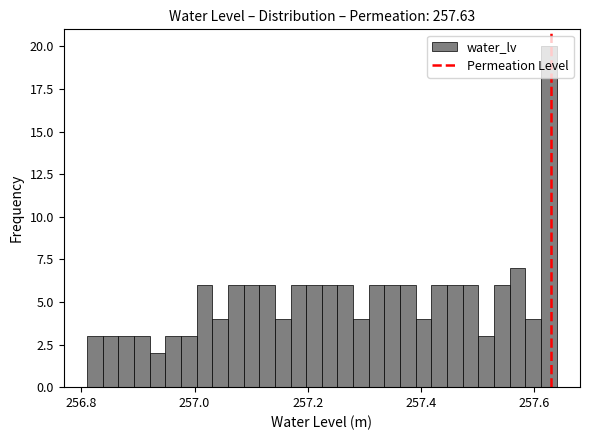

Around what value on the x-axis is the tallest bar? Give the approximate position of its centre, as read against the axis.

257.62